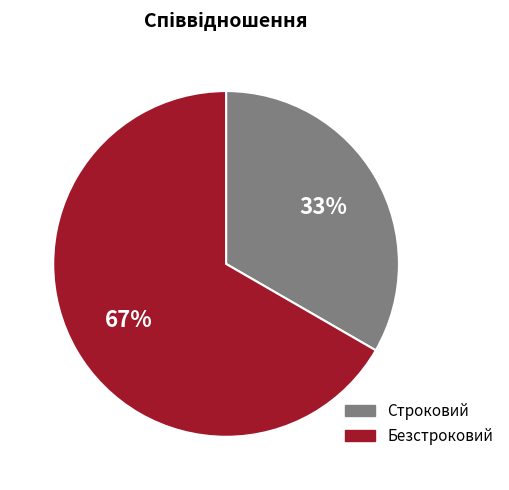

The Строковий slice represents 23% of the pie. True or false?

False